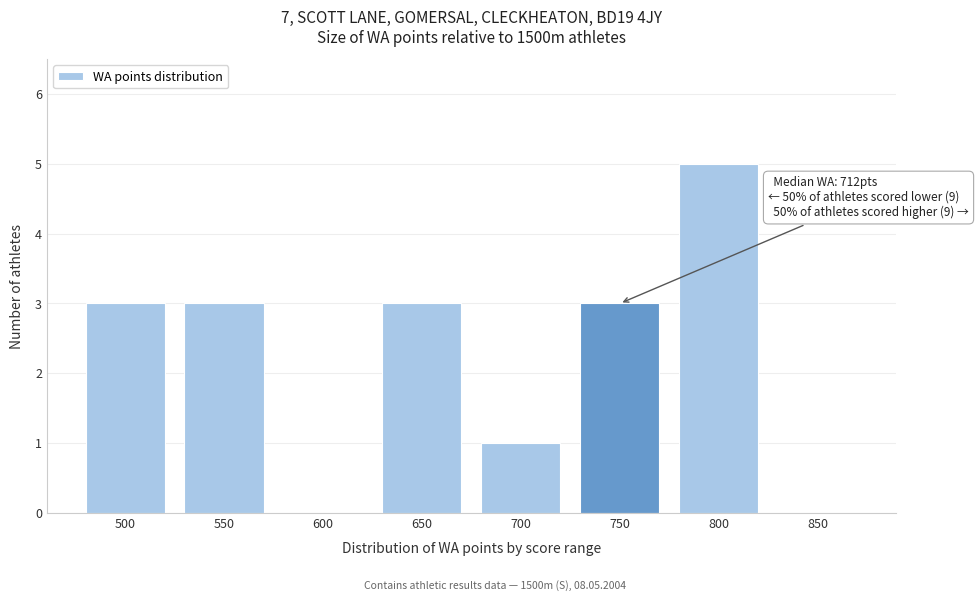

Reading right to left, what are all the values shown in this chart?

850=0	800=5	750=3	700=1	650=3	600=0	550=3	500=3